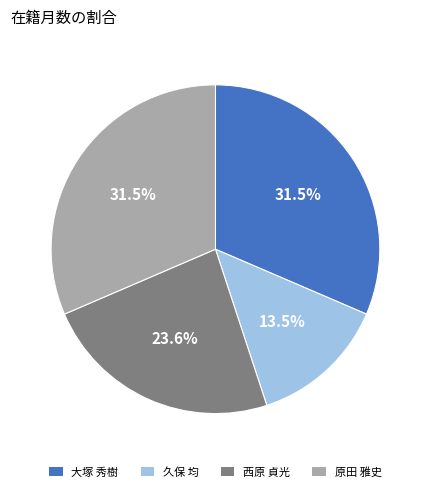

How many segments does this pie chart have?

4